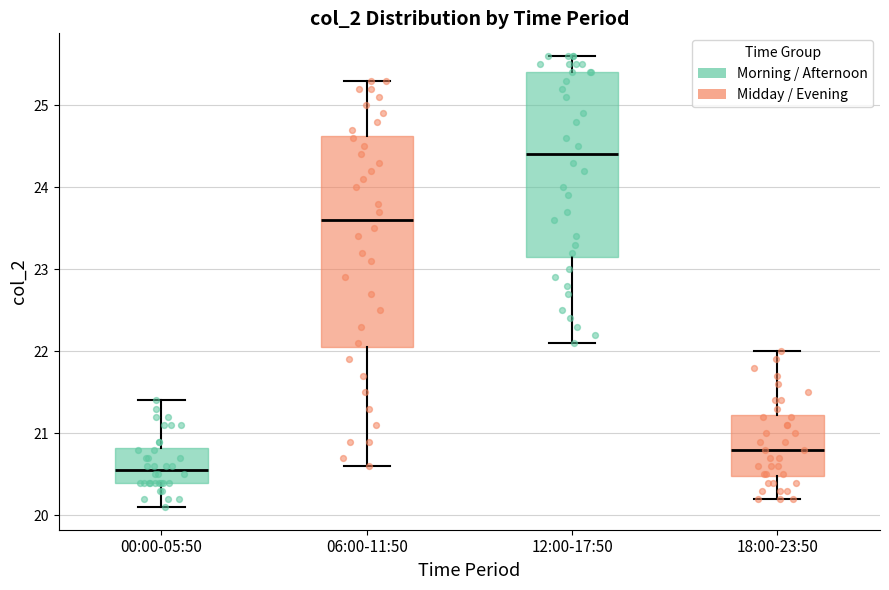

Reading left to right, read every box against the y-axis: the position of its median line, the range the box covers, and the ends of its whiskers. The values are not printed on the chart, so give them approximately, as read against the axis.

00:00-05:50: median 20.6, box 20.4 to 20.8, whiskers 20.1 to 21.4
06:00-11:50: median 23.6, box 22.1 to 24.6, whiskers 20.6 to 25.3
12:00-17:50: median 24.4, box 23.2 to 25.4, whiskers 22.1 to 25.6
18:00-23:50: median 20.8, box 20.5 to 21.2, whiskers 20.2 to 22.0